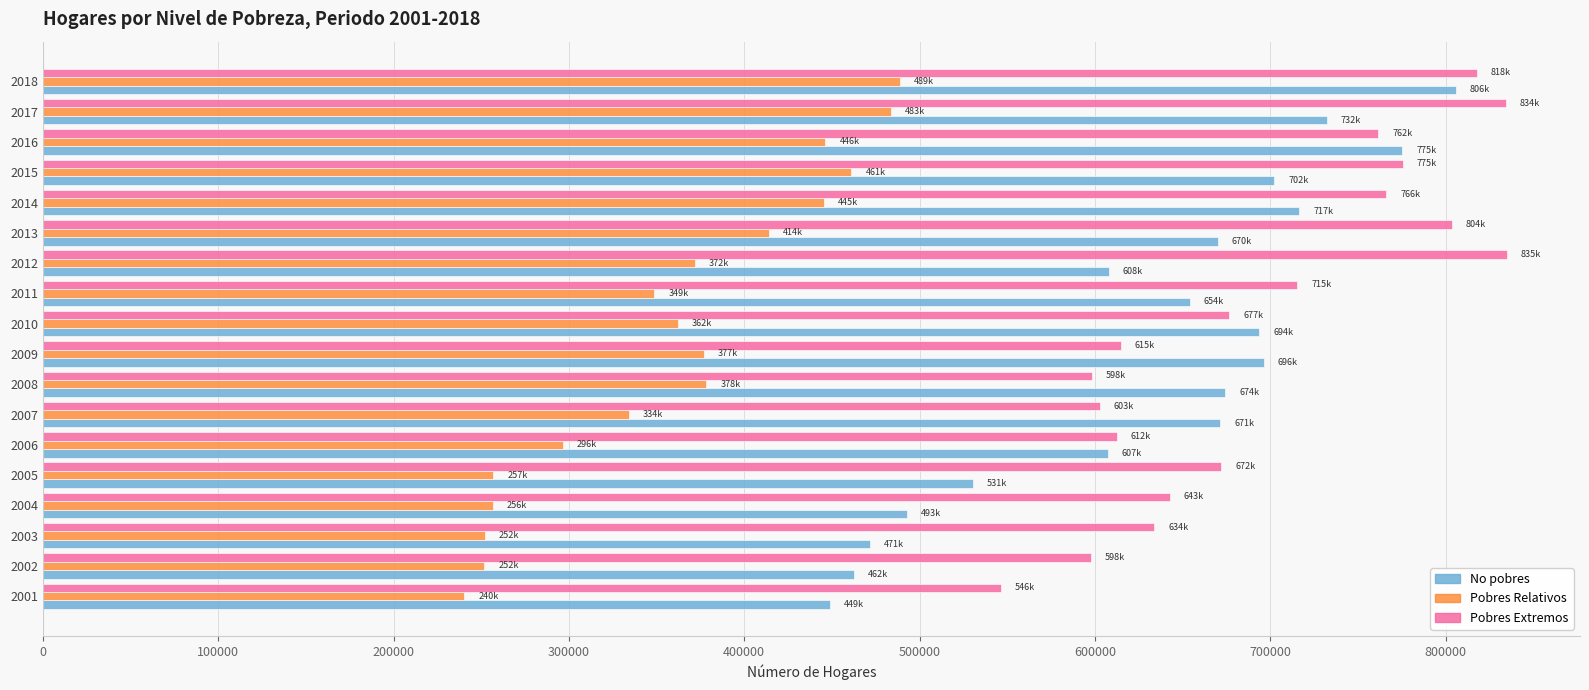

Which series has the largest range (max minus min)?

No pobres